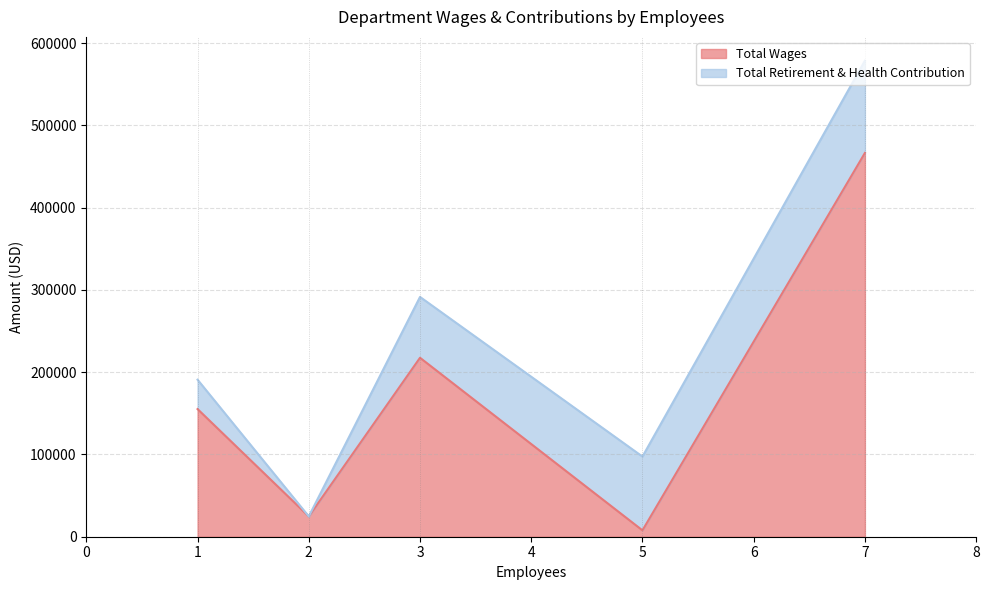

The value of Total Wages at General Manager is 155206. True or false?

True